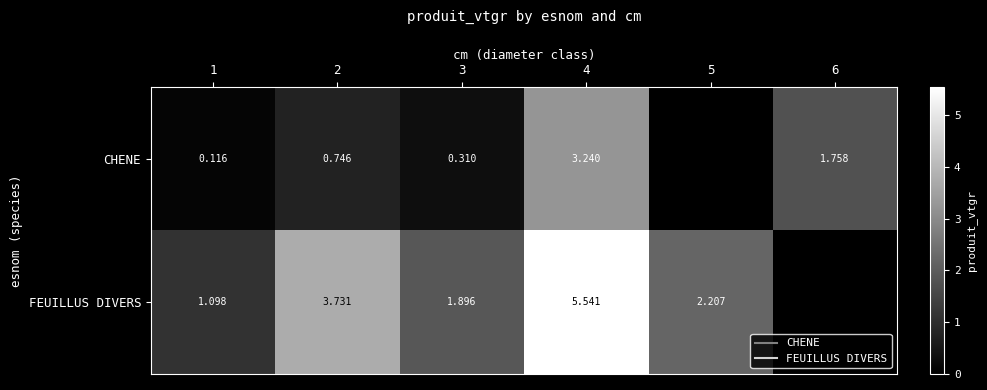

How many positive values does the FEUILLUS DIVERS series have?

5